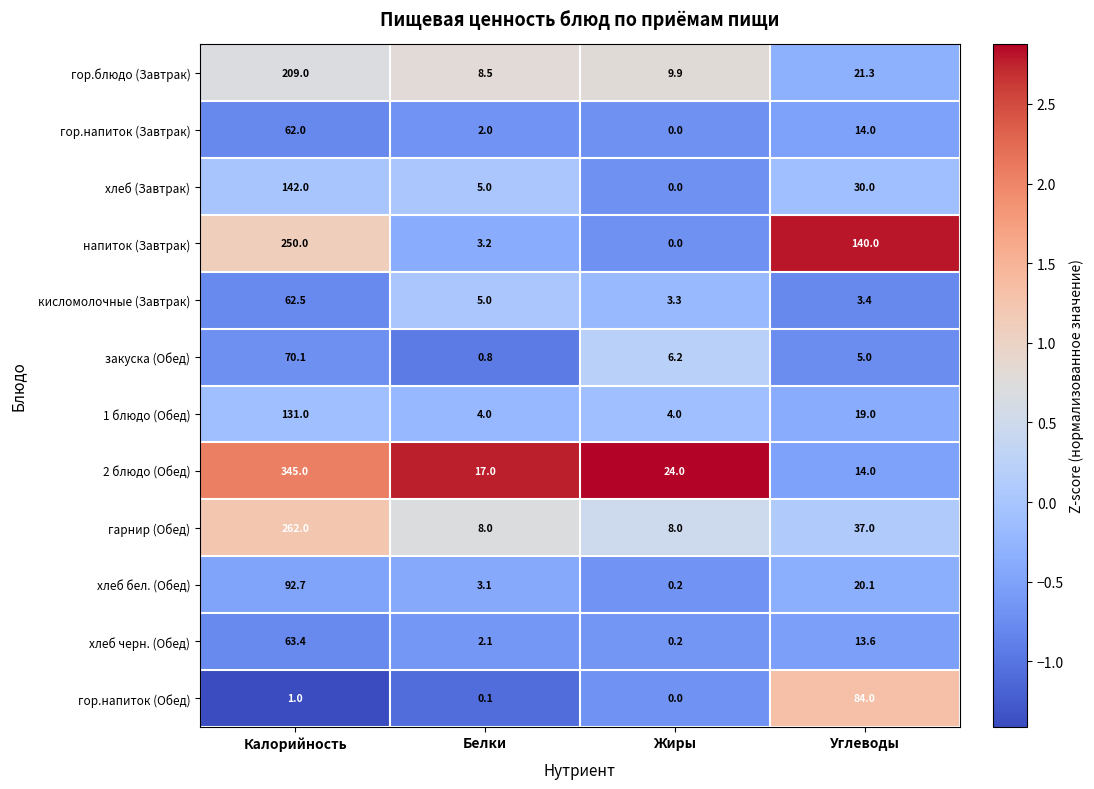

How many categories are shown in the chart?

4